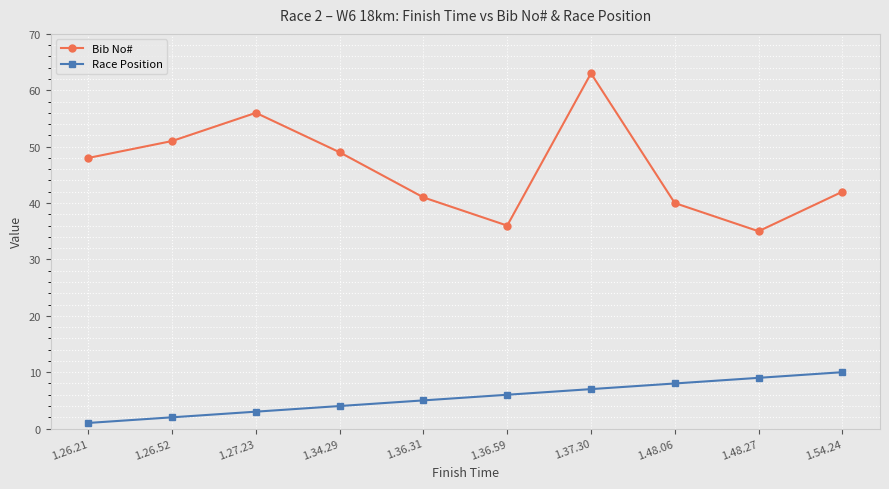

Rank the series by their maximum value, from lowest to highest.

Race Position, Bib No#